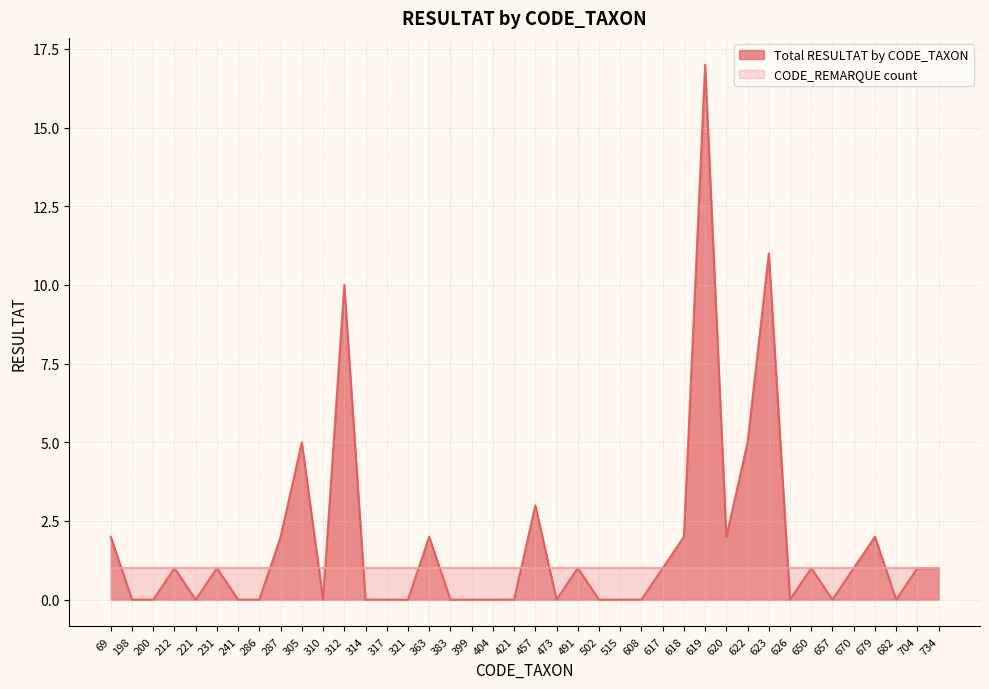

True or false: the data shows 2 at 620.

True